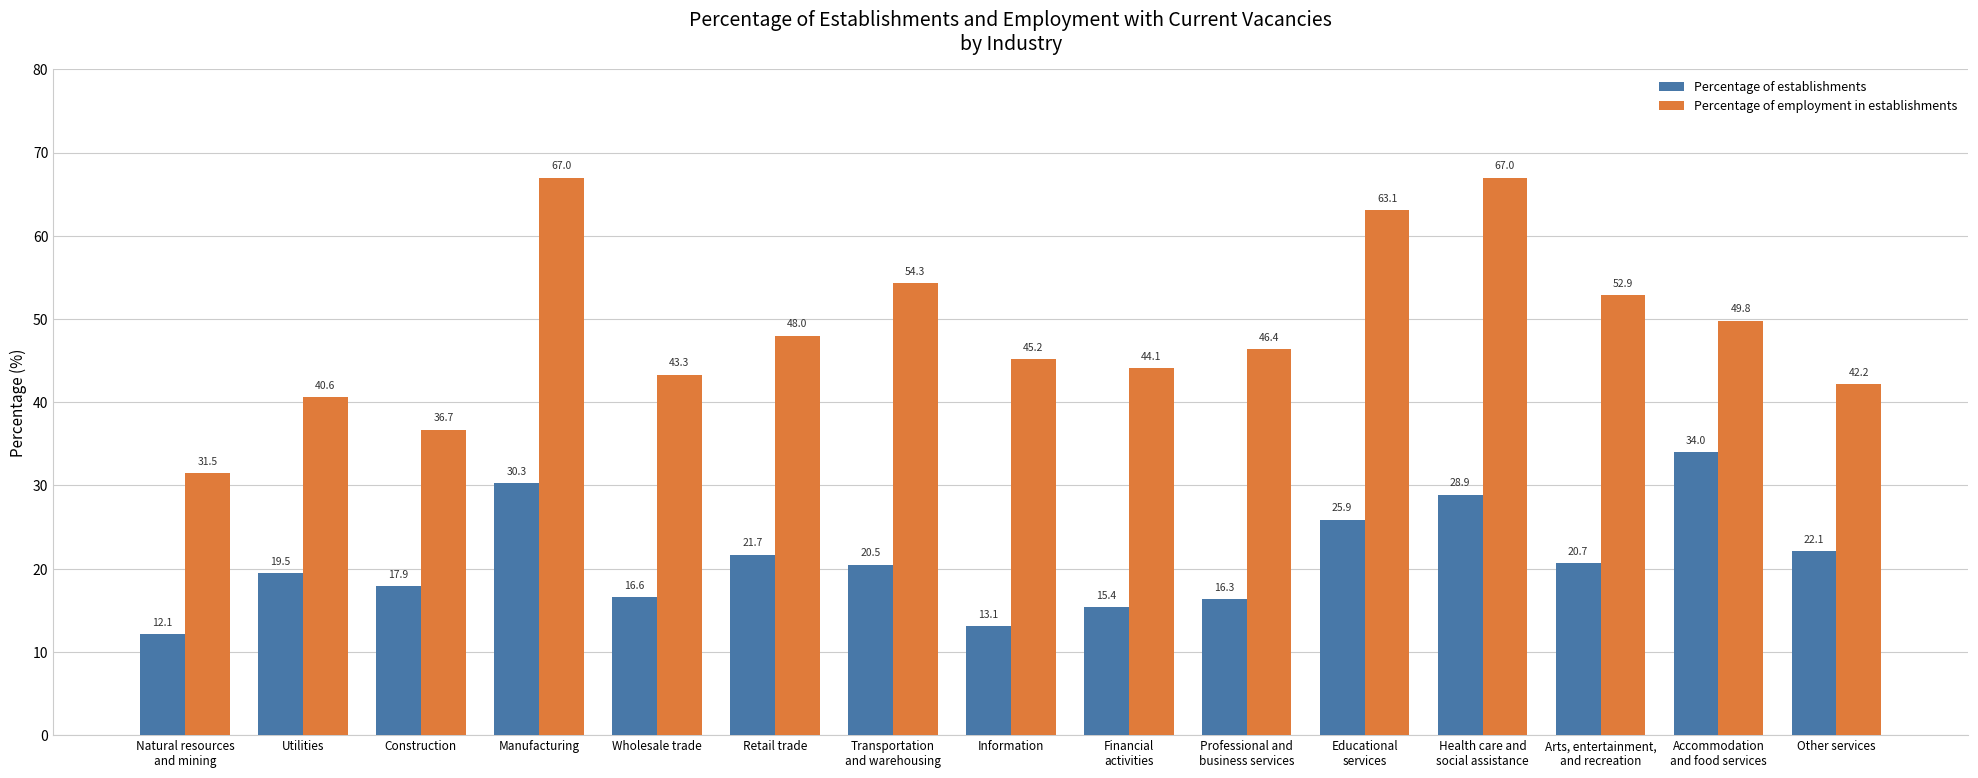

What is the label of the 10th bar from the right?

Retail trade